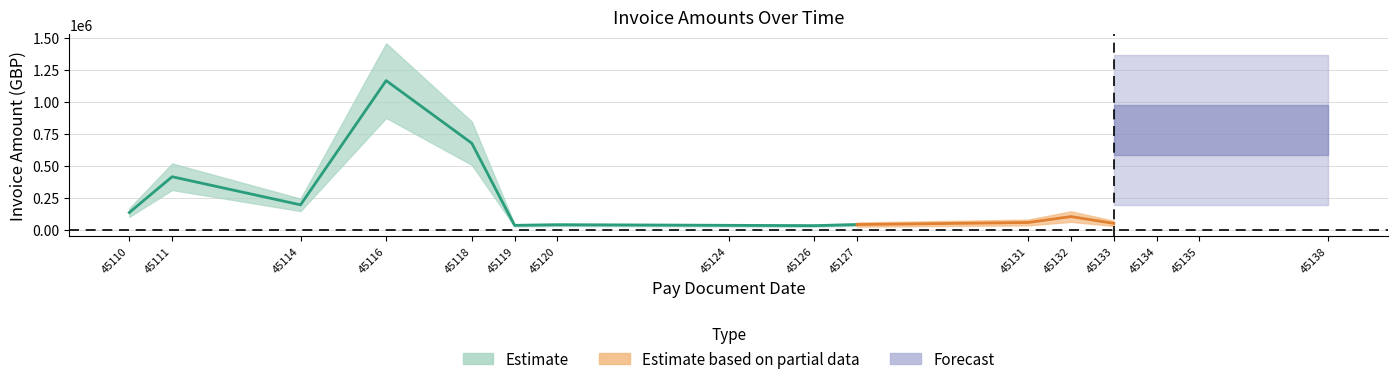

What is the minimum value shown in the chart?

32308.4